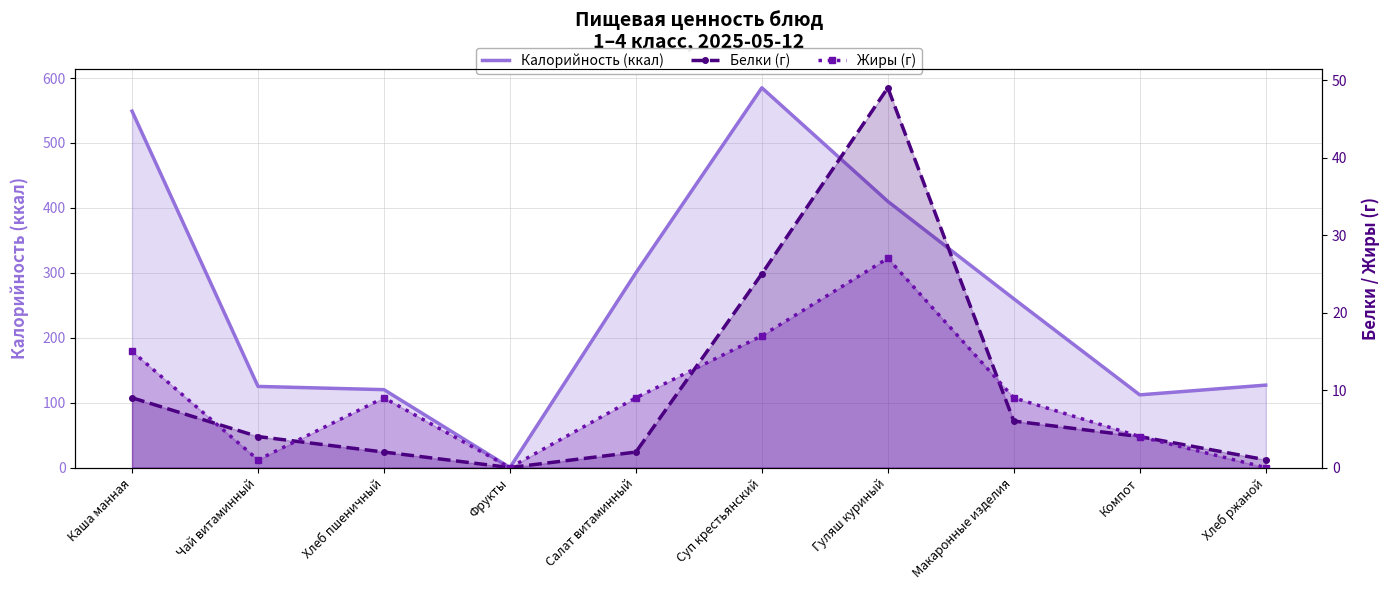

Rank the categories by Калорийность (ккал) value from highest to lowest.

Суп крестьянский, Каша манная, Гуляш куриный, Салат витаминный, Макаронные изделия, Хлеб ржаной, Чай витаминный, Хлеб пшеничный, Компот, Фрукты